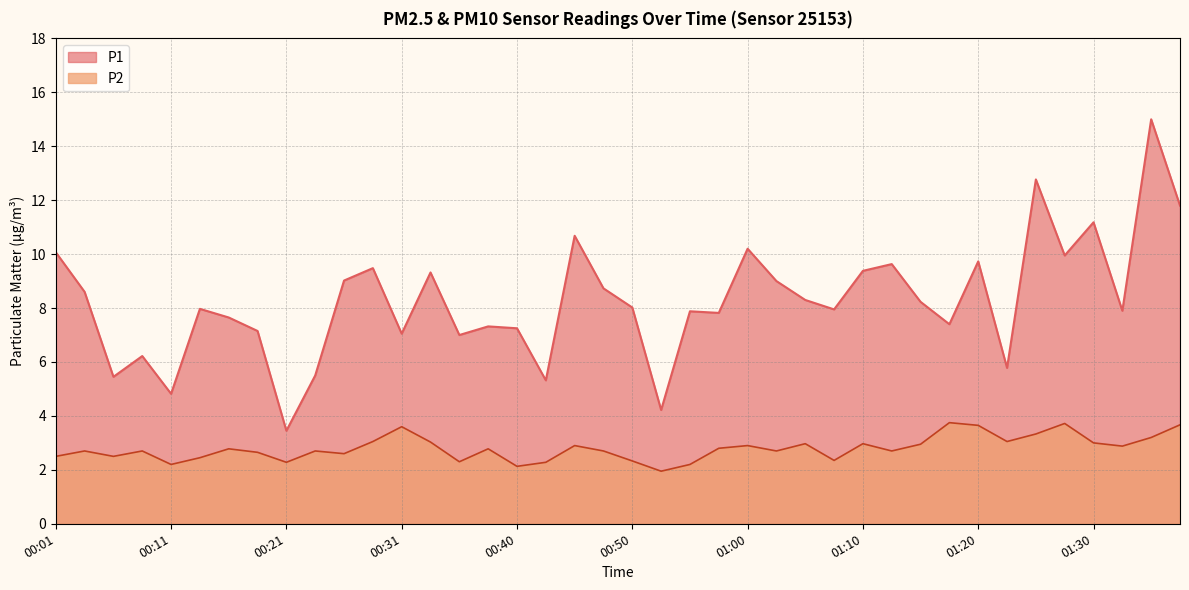

What position from the right is 00:16?

34